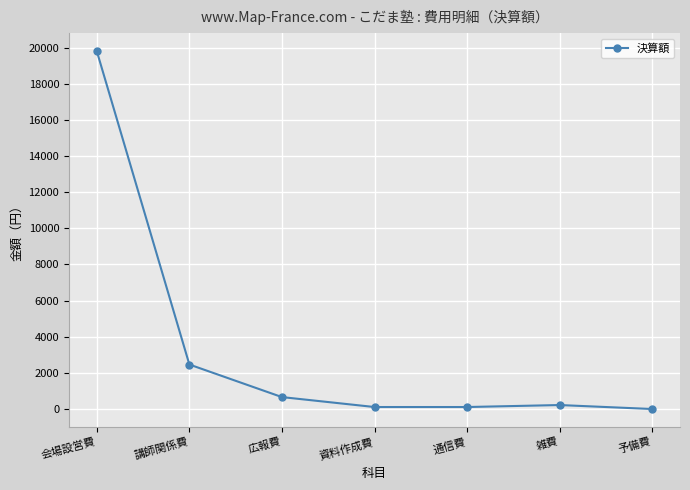

Reading left to right, what are all the values shown in this chart?

19800	2462	660	110	110	220	0